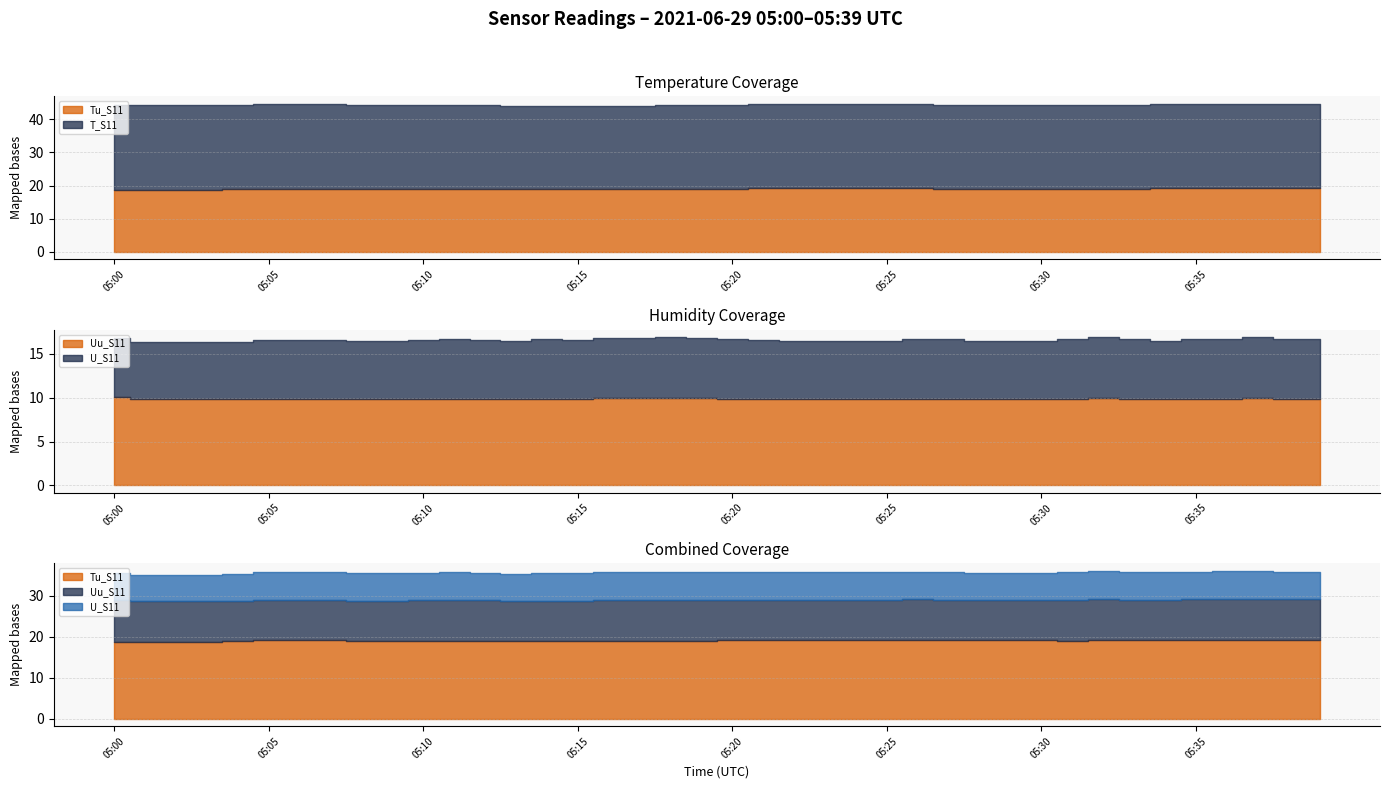

Does the chart display data point markers on the line(s)?

No